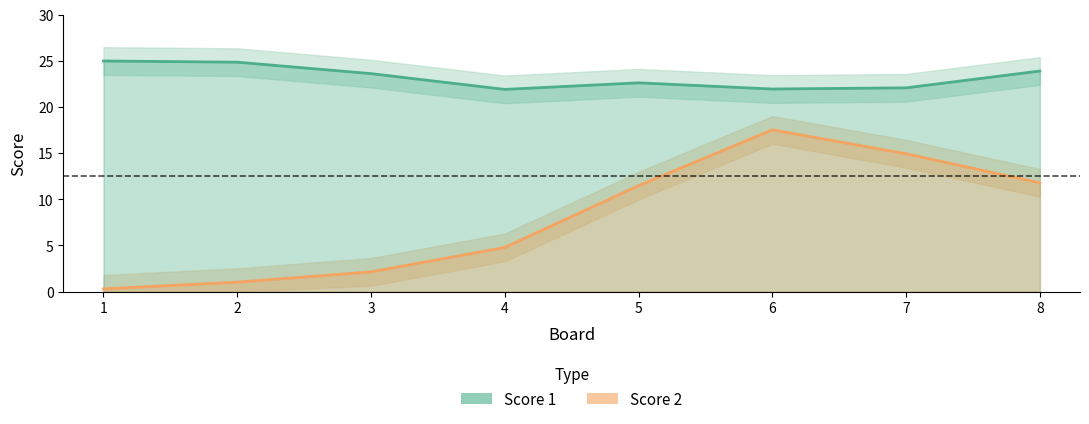

At how many categories does at least one series exceed 5?

8